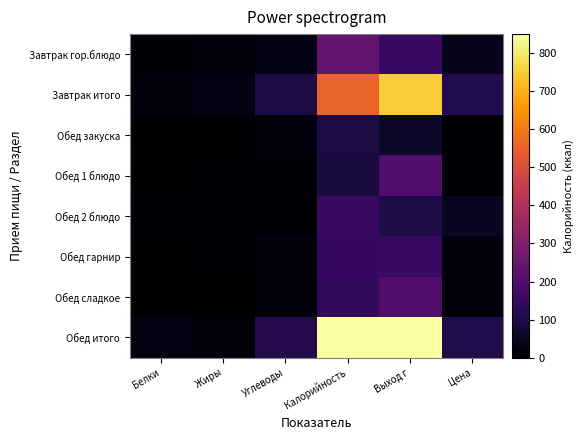

What is the spread (max minus min) of values at Цена?

109.0